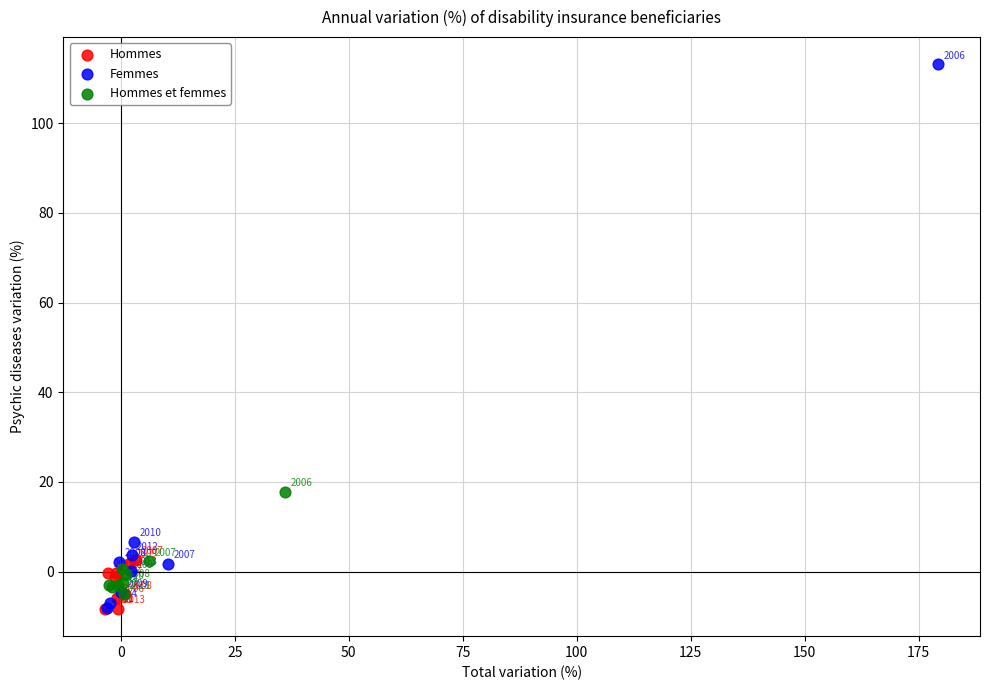

Which series reaches the minimum Y coordinate?

Hommes